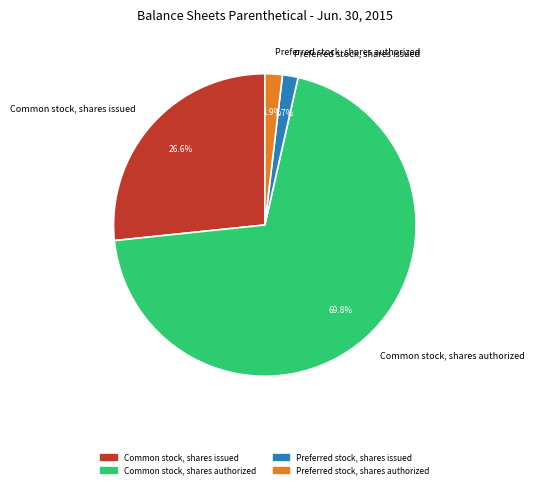

Approximately how many times larger is the value at Preferred stock, shares authorized compared to Preferred stock, shares issued?

1.1